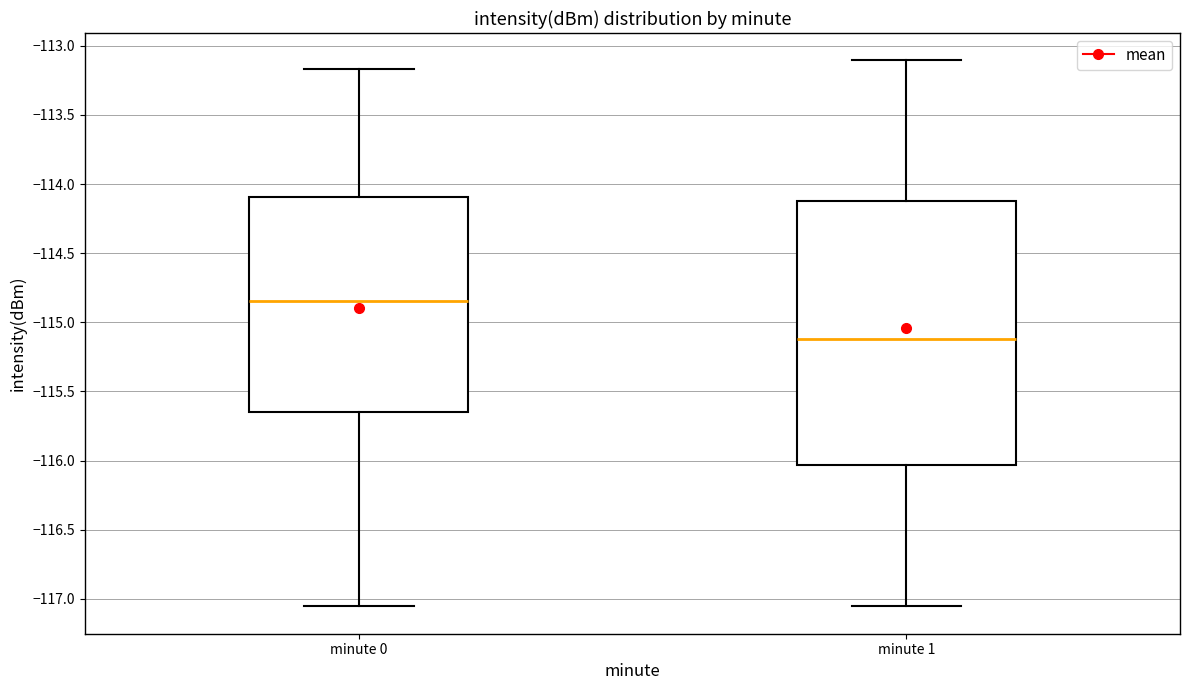

Which box's median line is the highest?

minute 0